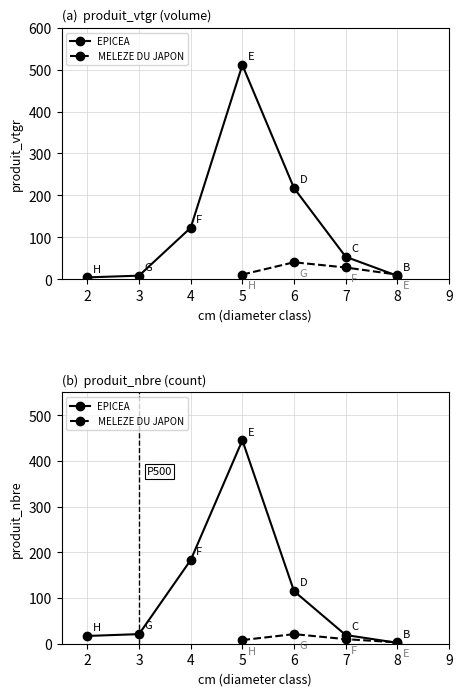

What is the maximum value shown in the chart?

510.9